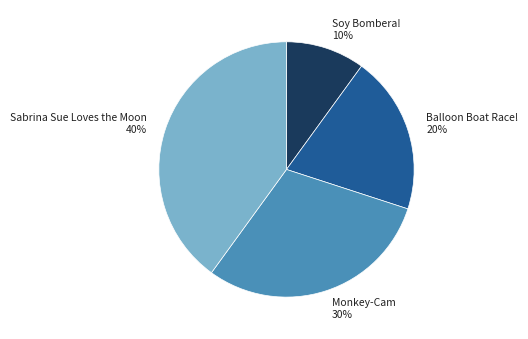

How many slices are in this pie chart?

4